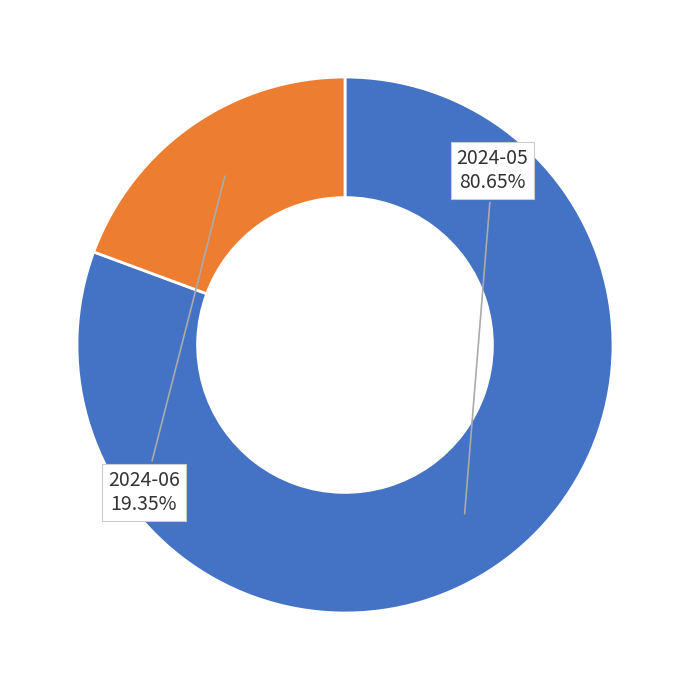

Is it true that 2024-06 is 19% of the pie?

True